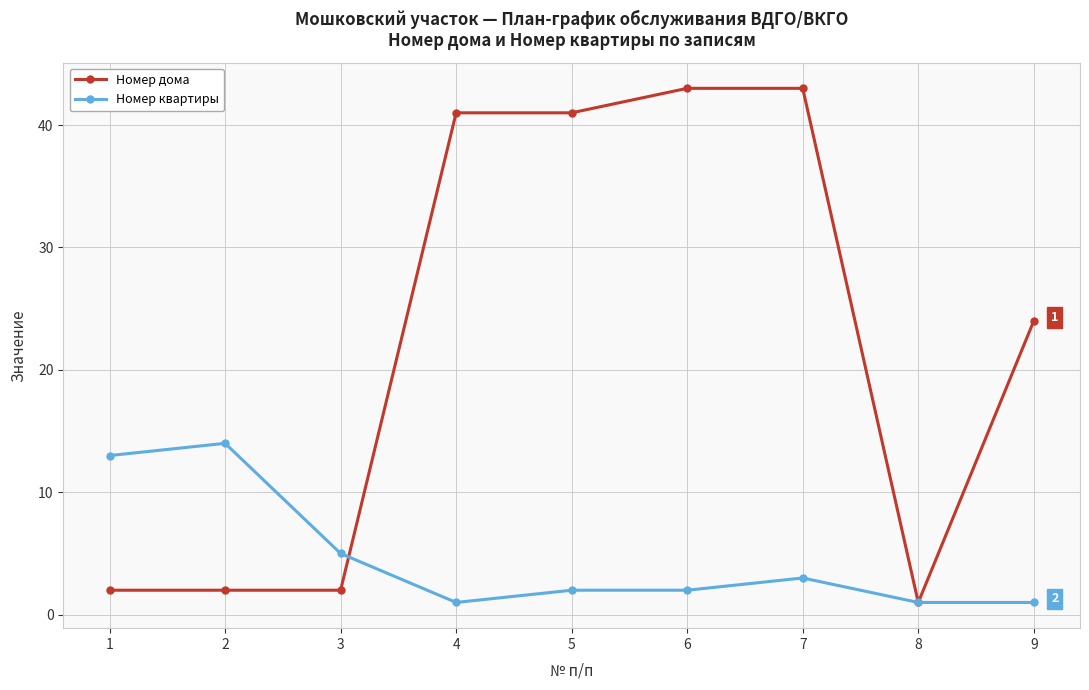

Where do Номер квартиры and Номер дома first cross each other?

3 and 4